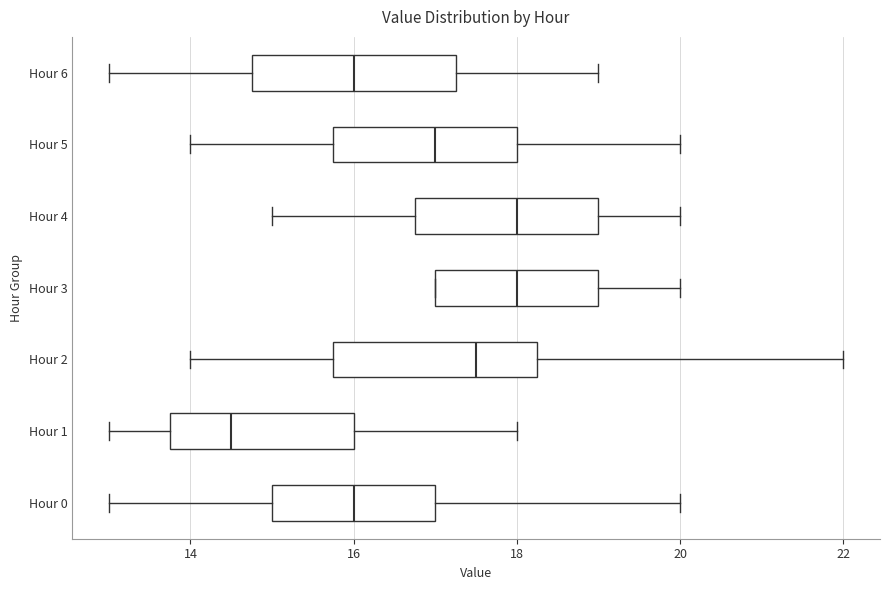

Where does the left whisker of the box for Hour 1 end on the x-axis? The values are not printed on the chart, so give them approximately, as read against the axis.

13.0